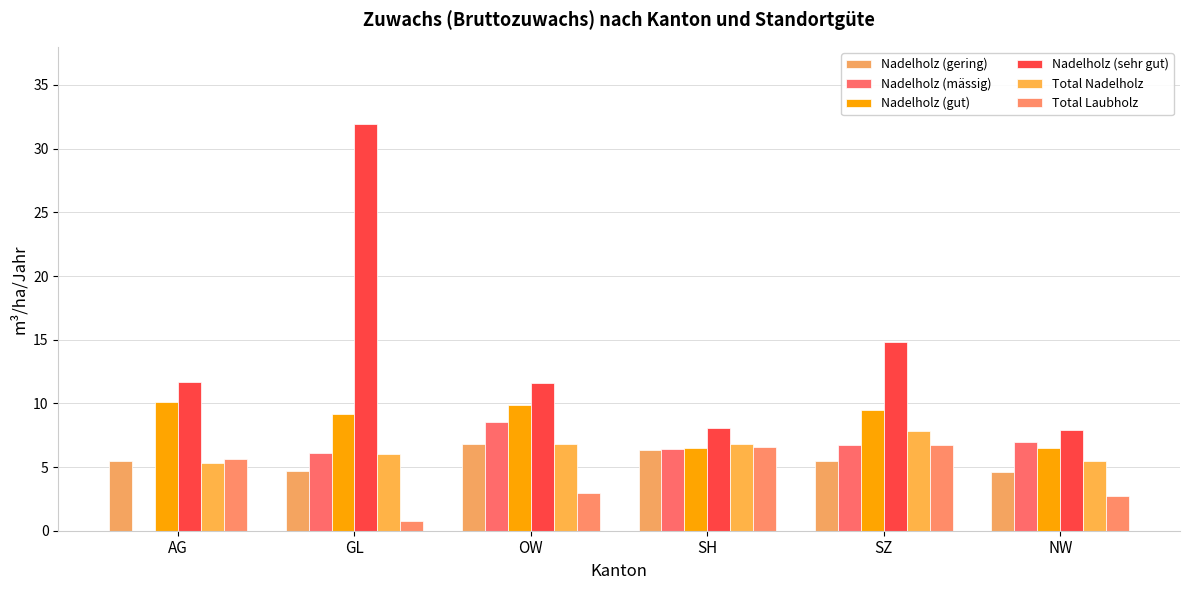

What is the difference between the highest and lowest values at SZ?

9.3